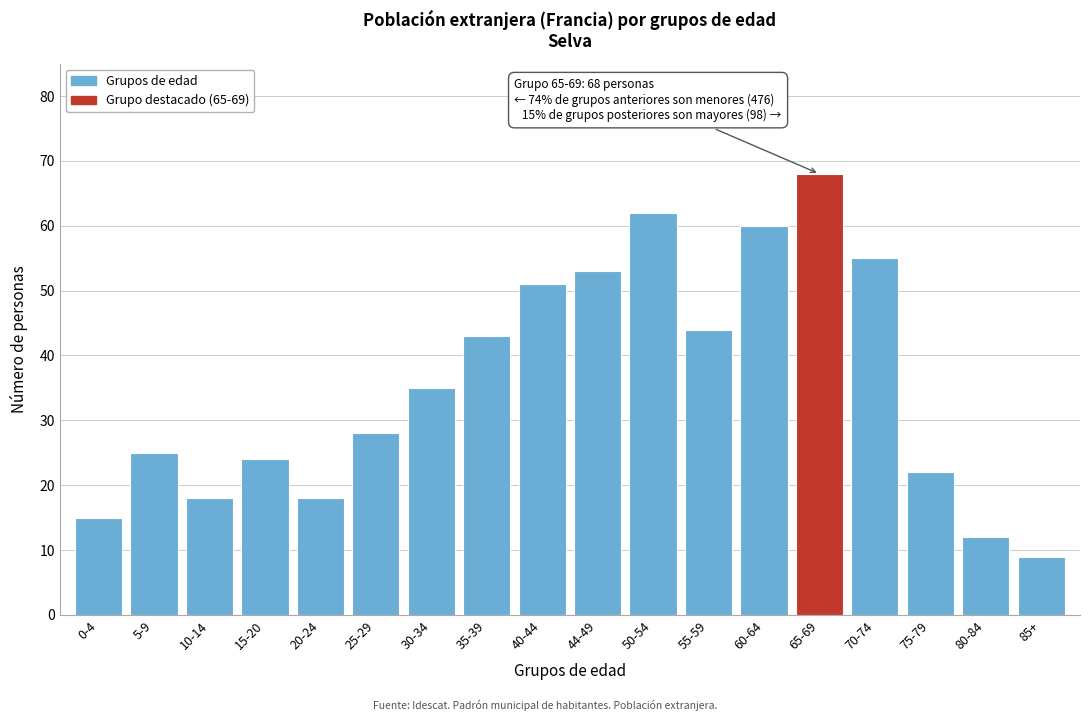

Reading left to right, list all the values displayed in this chart.

0-4=15	5-9=25	10-14=18	15-20=24	20-24=18	25-29=28	30-34=35	35-39=43	40-44=51	44-49=53	50-54=62	55-59=44	60-64=60	65-69=68	70-74=55	75-79=22	80-84=12	85+=9